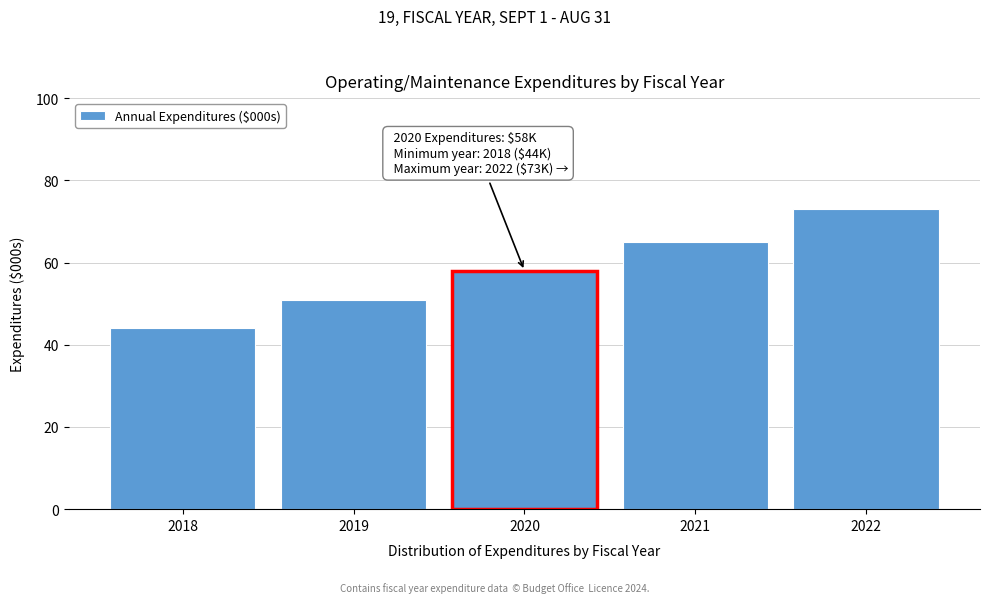

Reading right to left, list all the values displayed in this chart.

2022=73	2021=65	2020=58	2019=51	2018=44